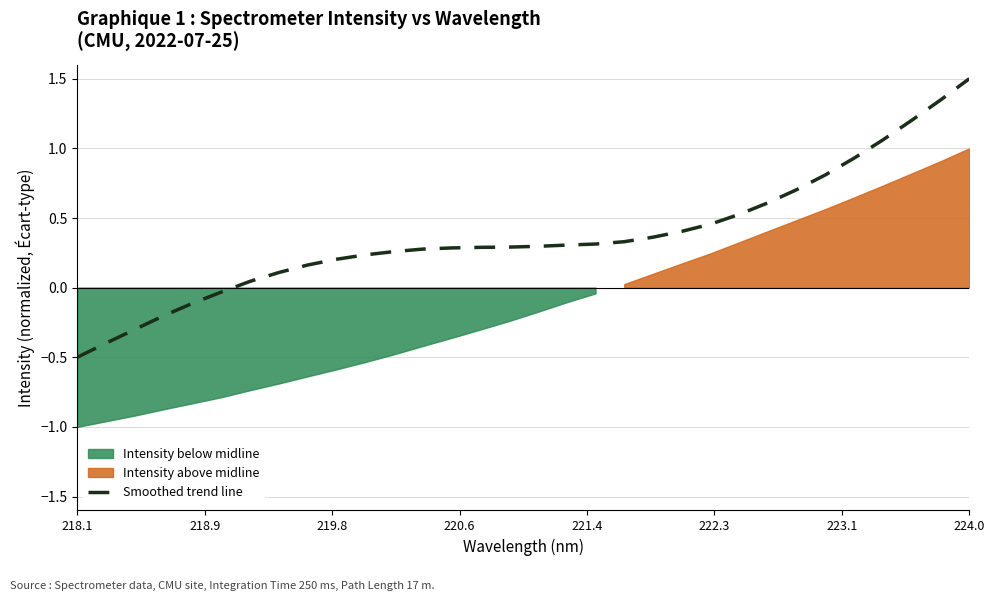

What is the greatest value displayed?

1.5